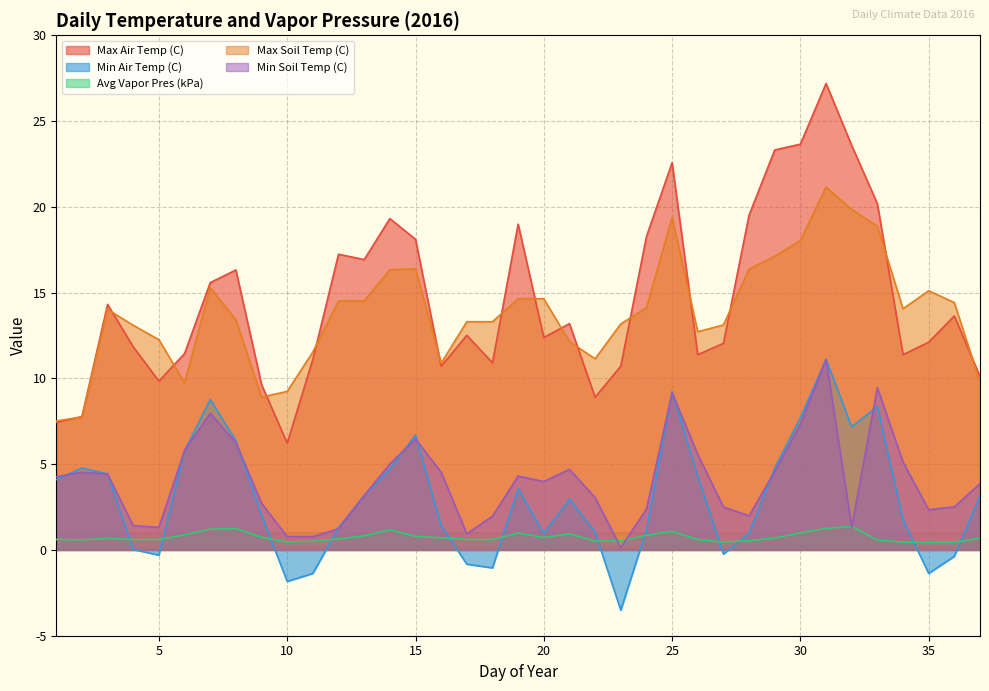

What is the highest value of the Max Air Temp (C) series?

27.2